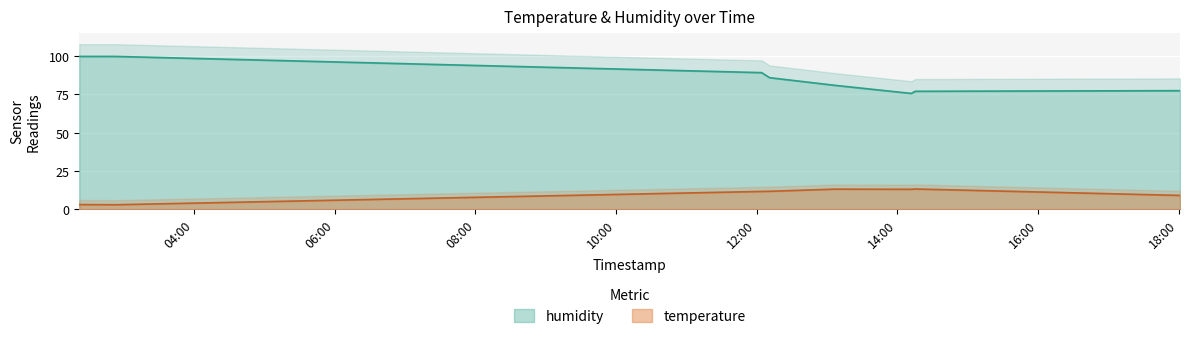

What position from the left is 2023-03-01T12:11:03?

4